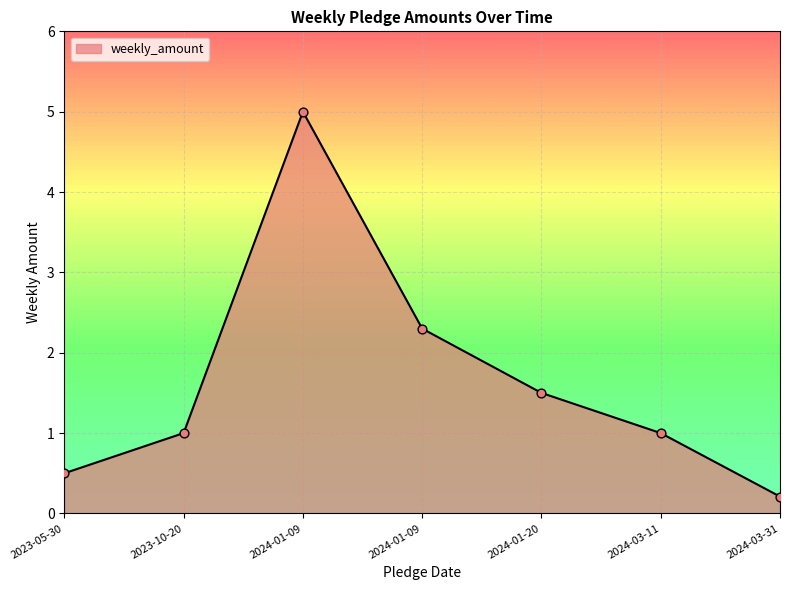

How many lines are shown in the chart?

1